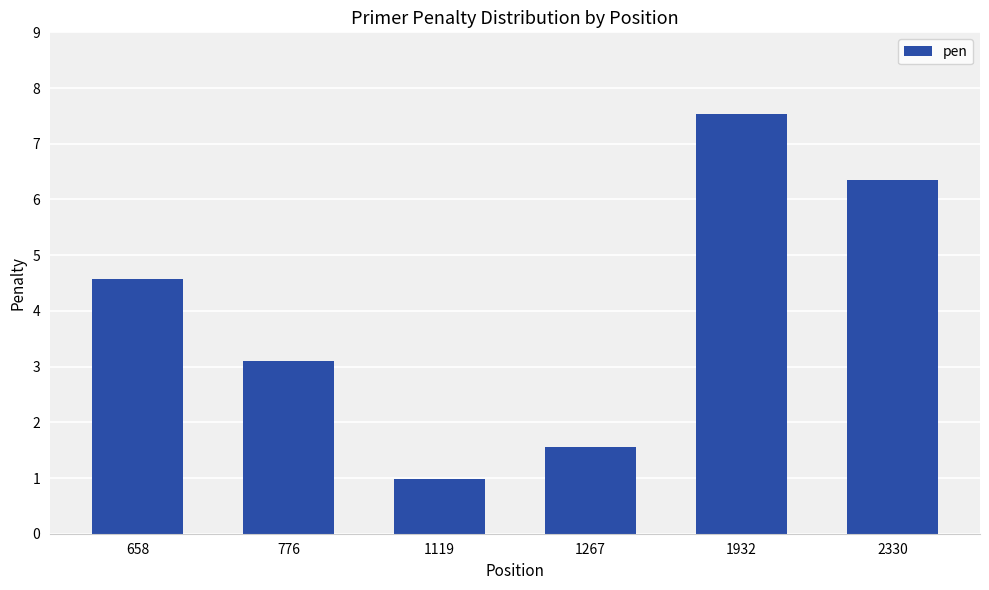

Approximately how many times larger is the value at 1267 compared to 1932?

0.2